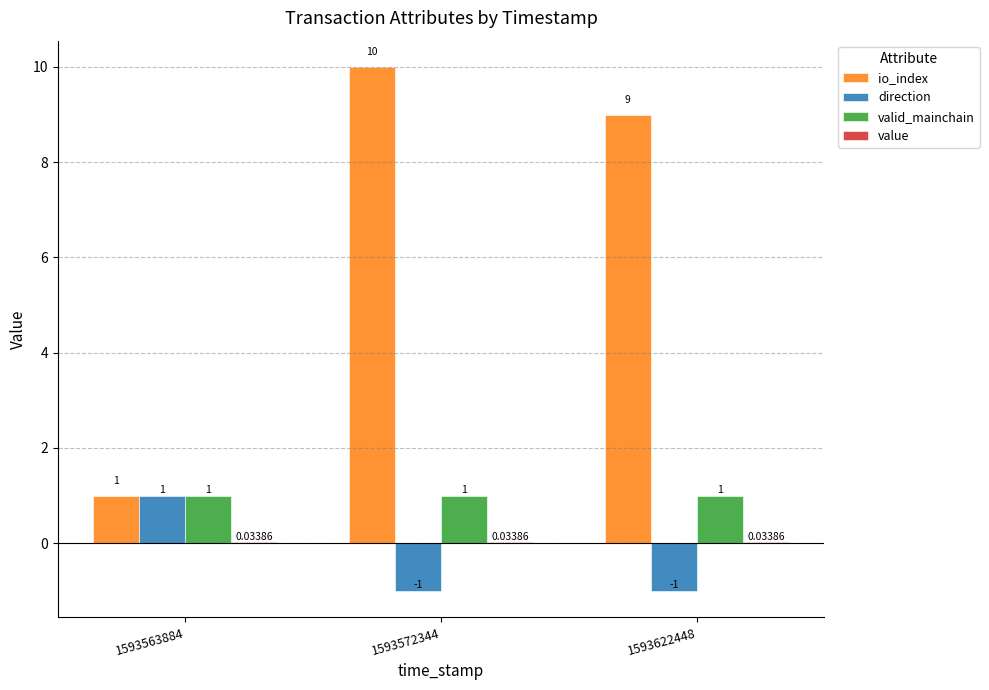

How many data points in direction are above -1?

1